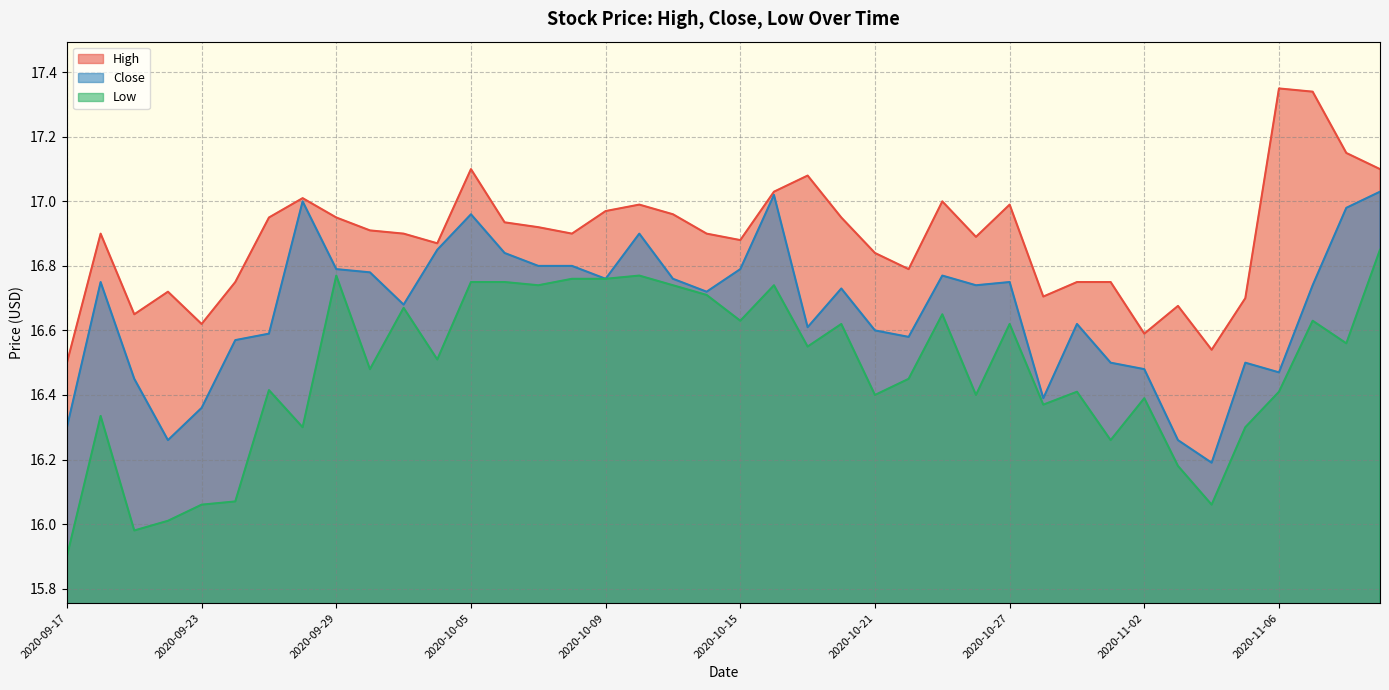

Which category has the lowest value across all series?

2020-09-17